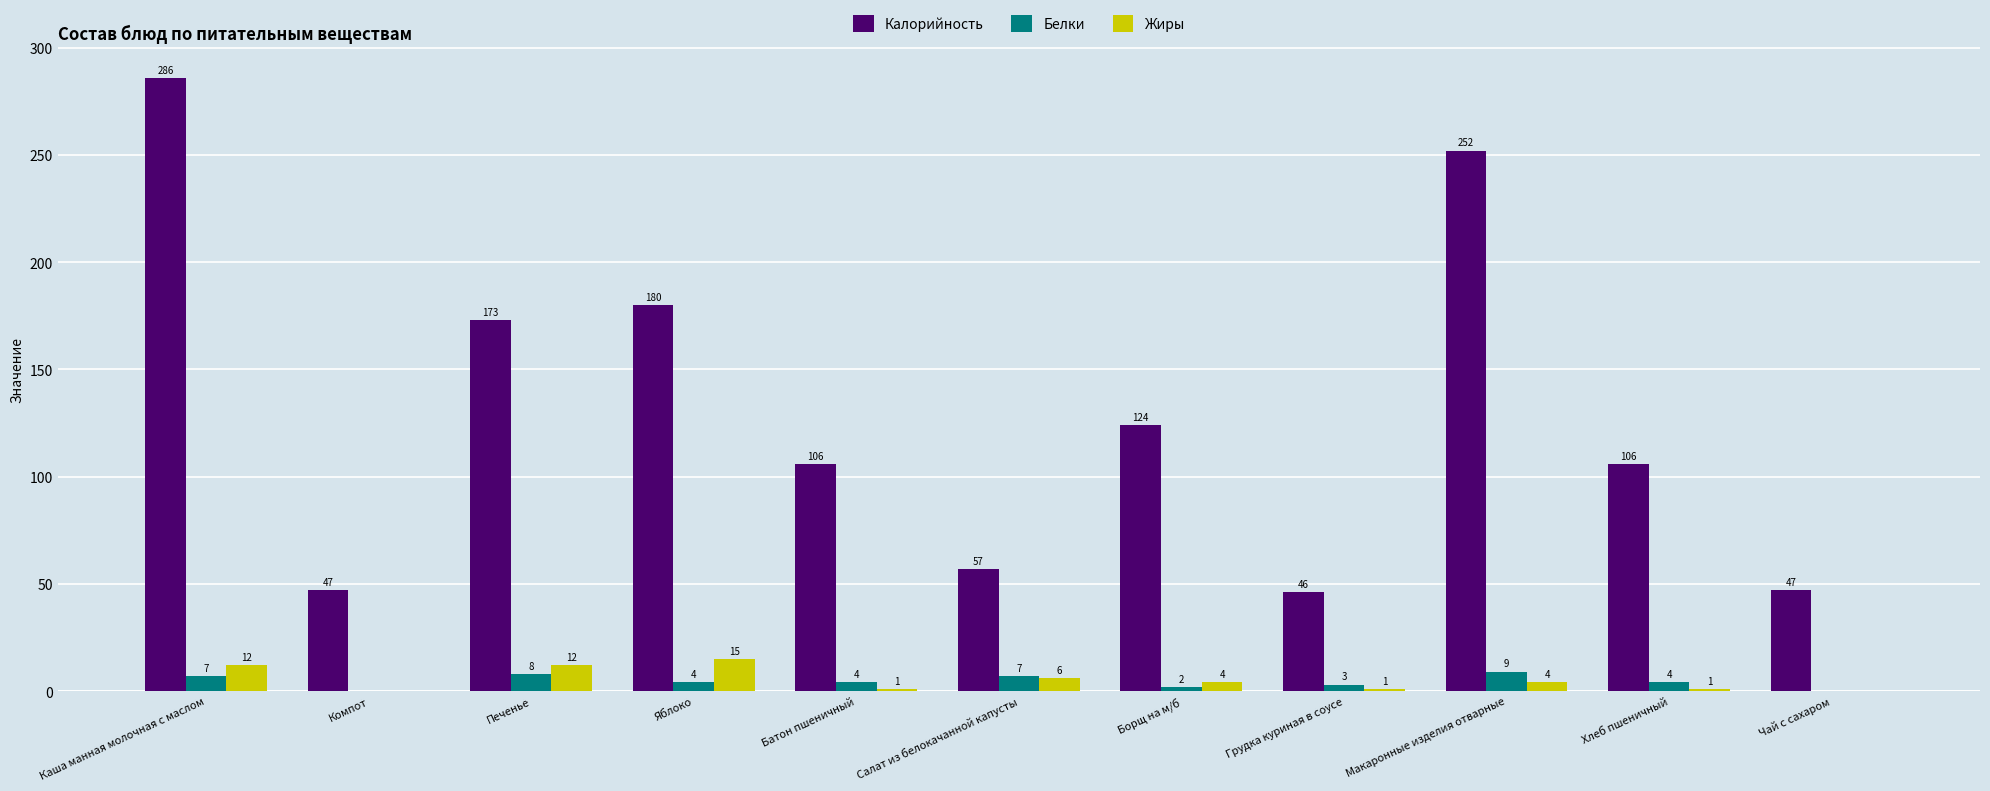

What is the total value across all series at Борщ на м/б?

130